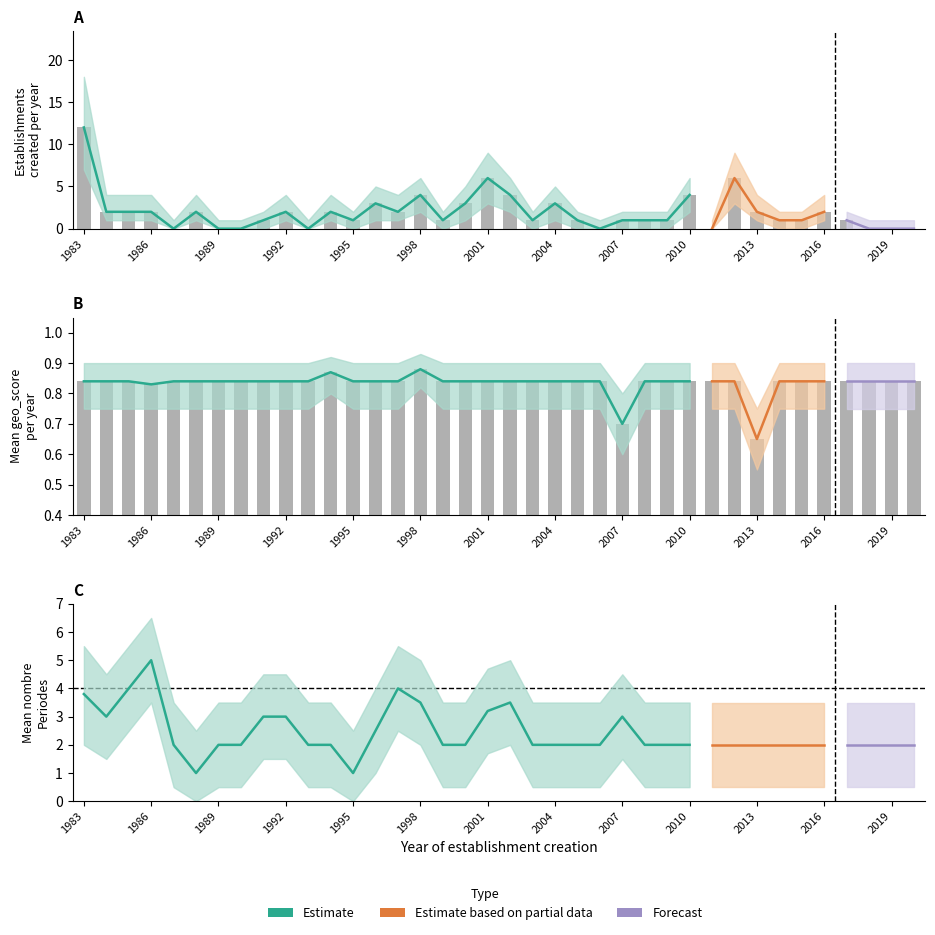

What is the spread (max minus min) of values at 2006?

1